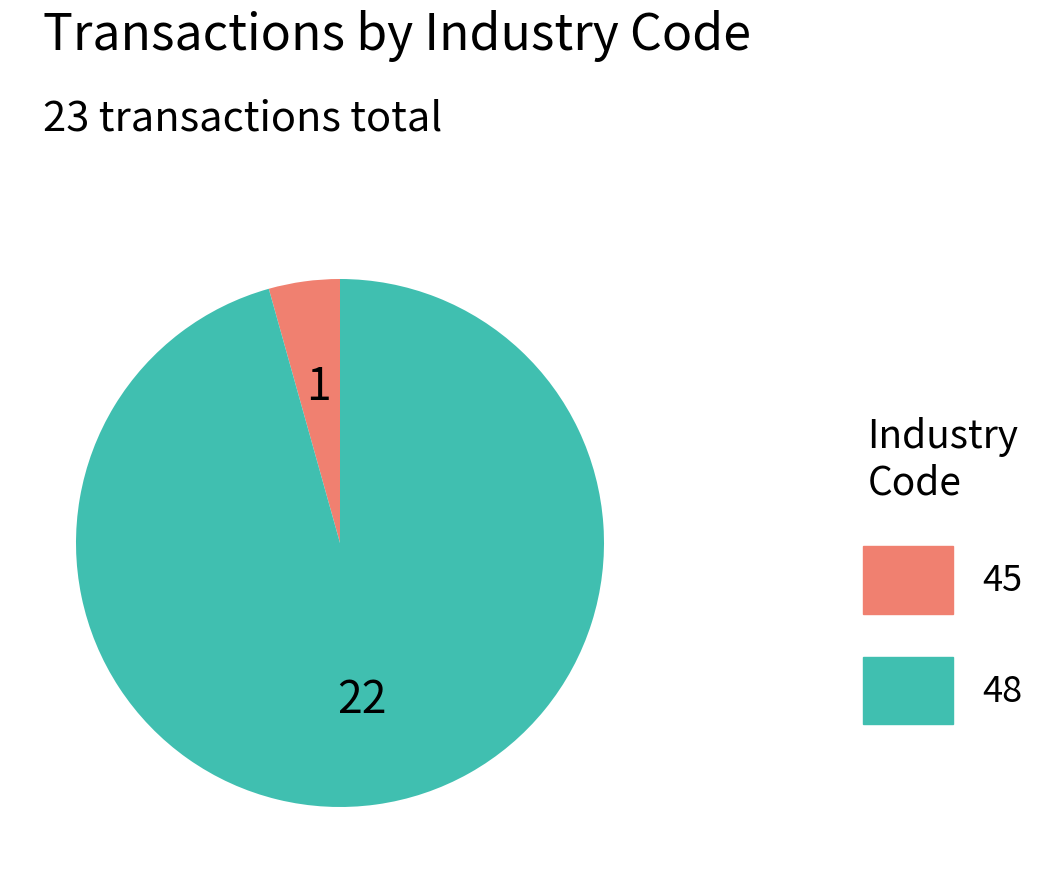

True or false: 48 accounts for 96% of the total.

True